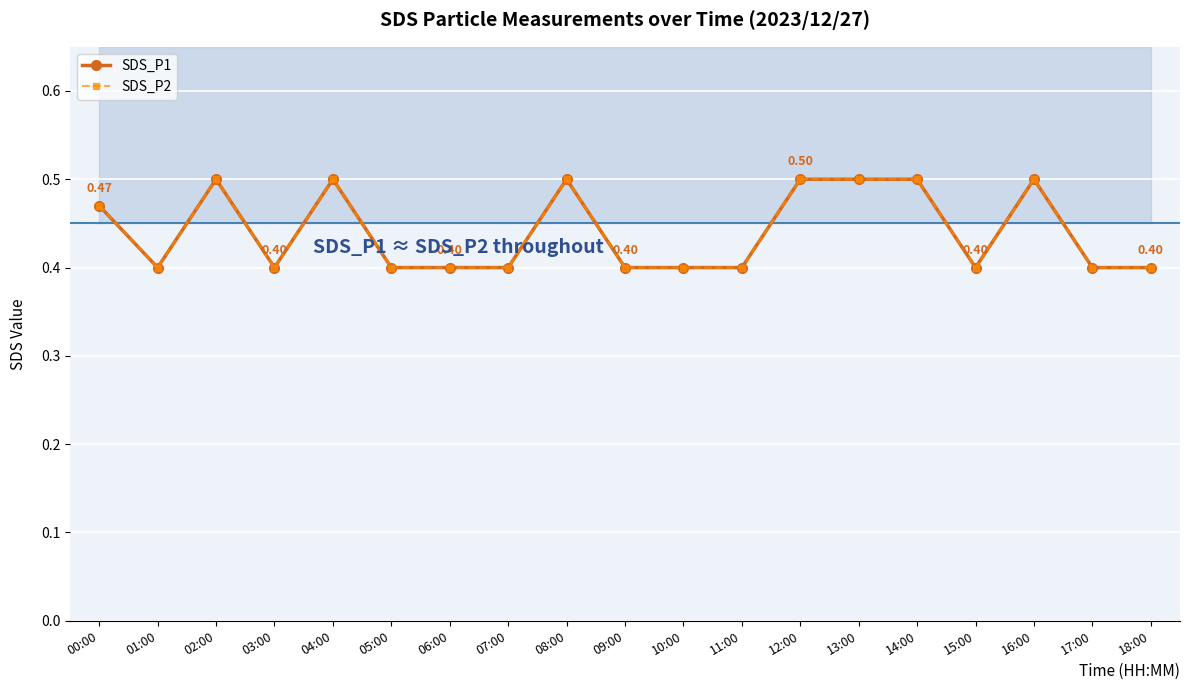

What position from the right is 17:00?

2